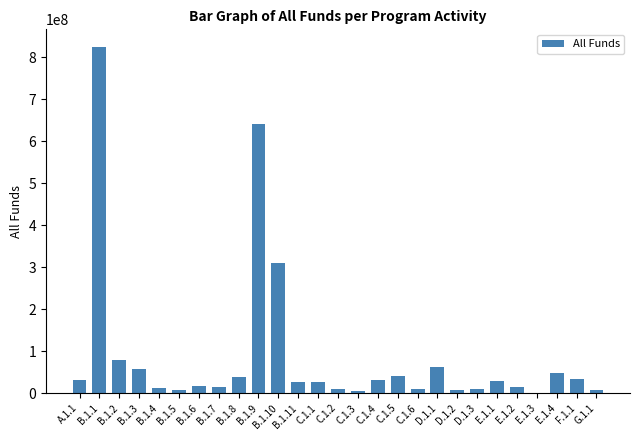

Where is the data nearest to the value 413527773?

B.1.10